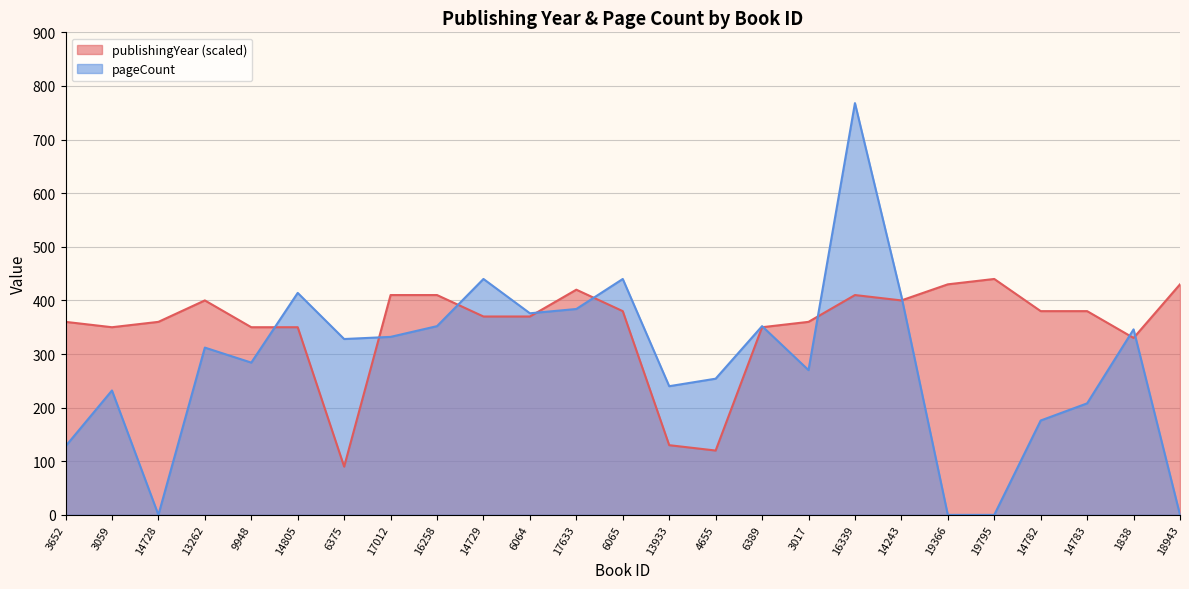

Where do pageCount and publishingYear first cross each other?

9948 and 14805